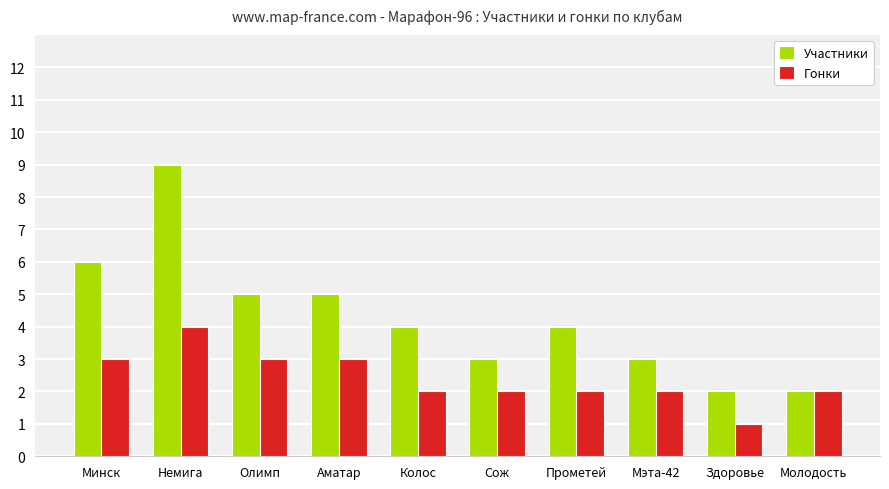

Which category has the lowest value in the Гонки series?

Здоровье